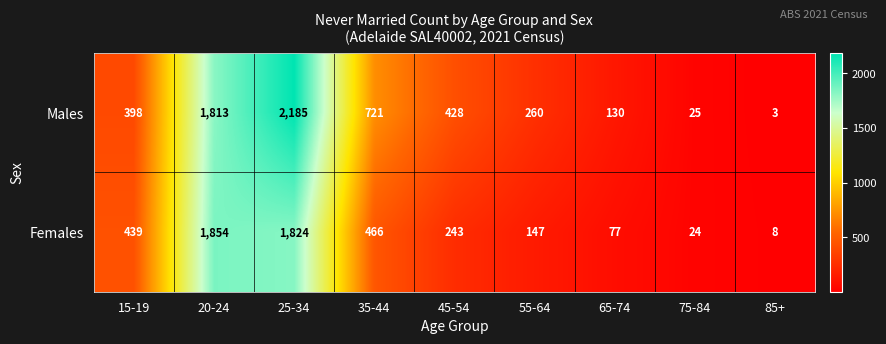

Is it true that Females equals 13 at 85+?

False